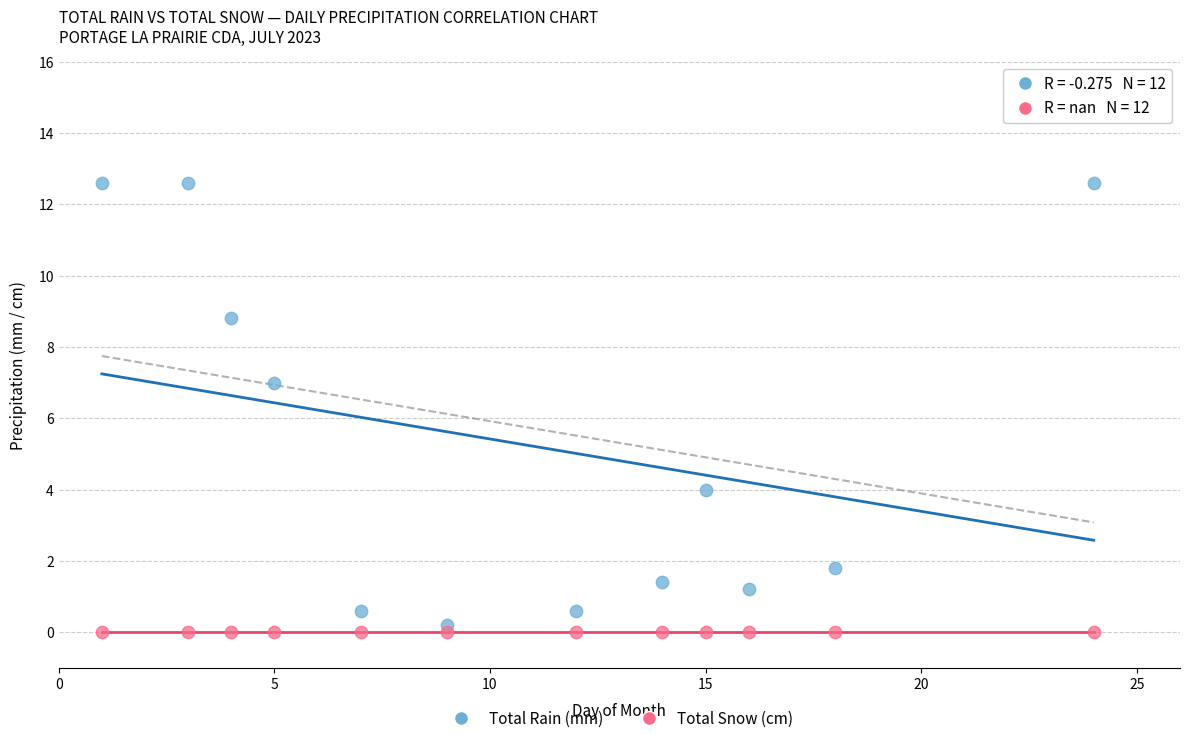

Which series reaches the minimum Y coordinate?

Total Snow (cm)